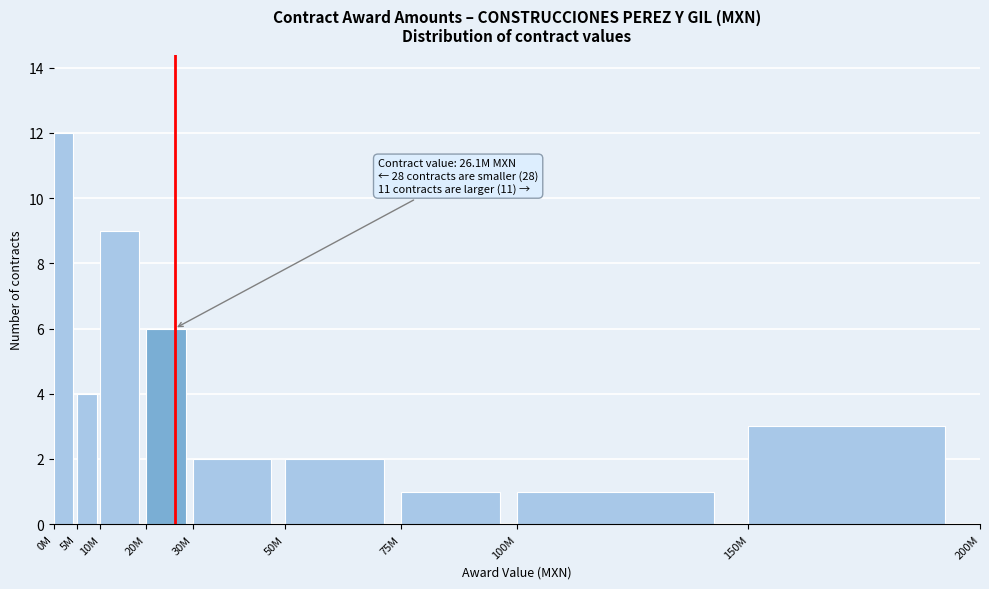

Reading right to left, list all the values displayed in this chart.

150M=3	100M=1	75M=1	50M=2	30M=2	20M=6	10M=9	5M=4	0M=12